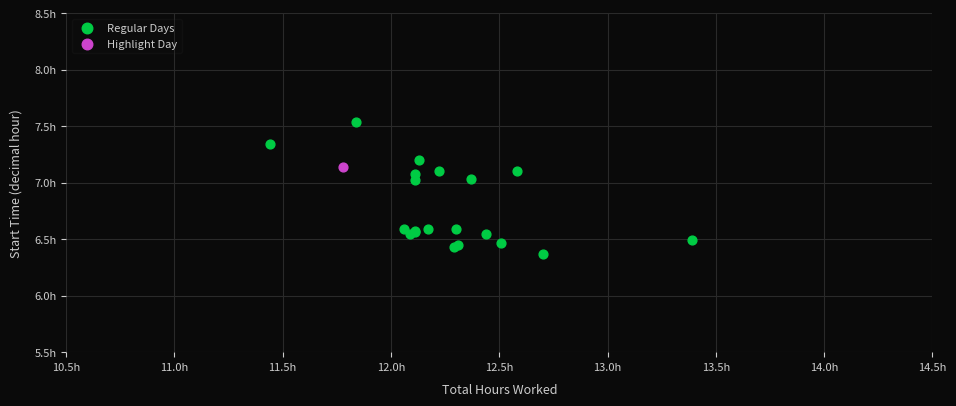

What are all the series names shown in the legend?

Regular Days, Highlight Day